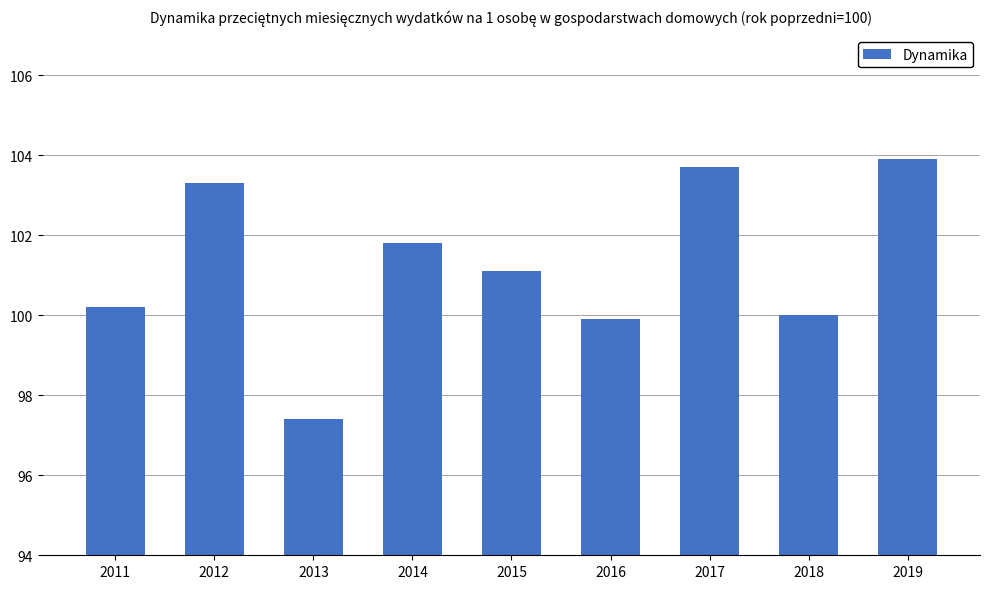

How many series are shown in this chart?

1